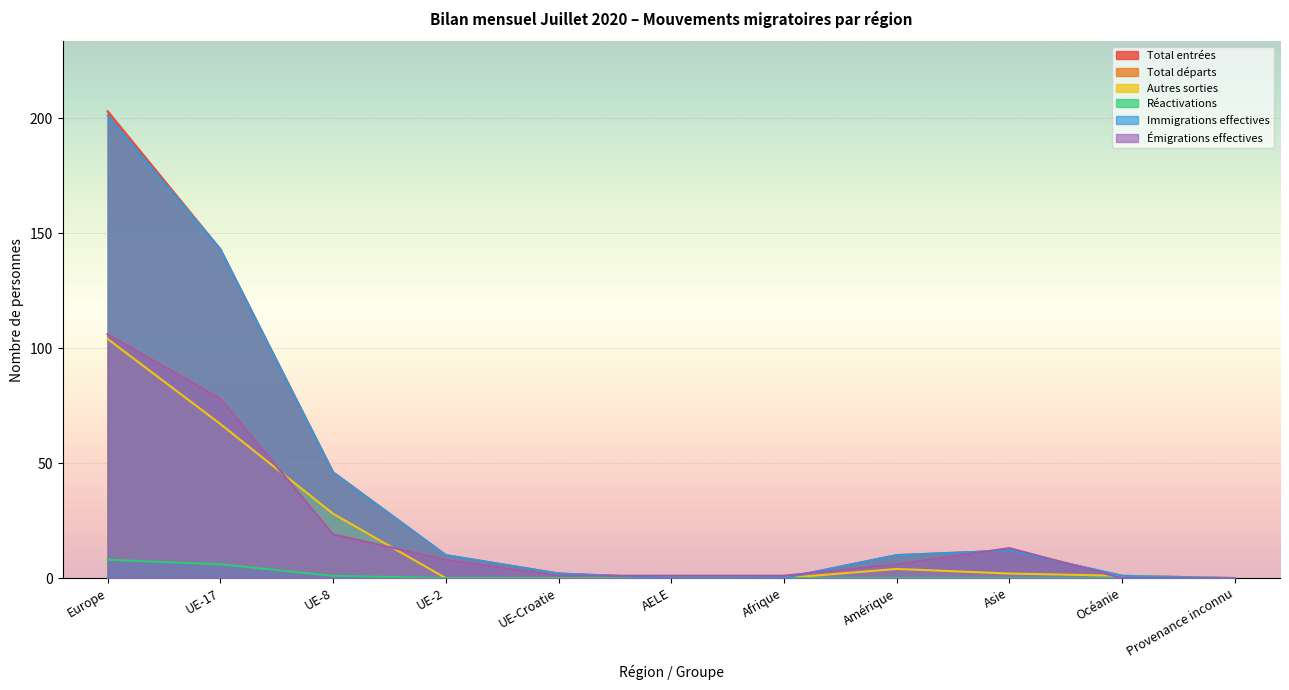

Count the number of categories in the chart.

11